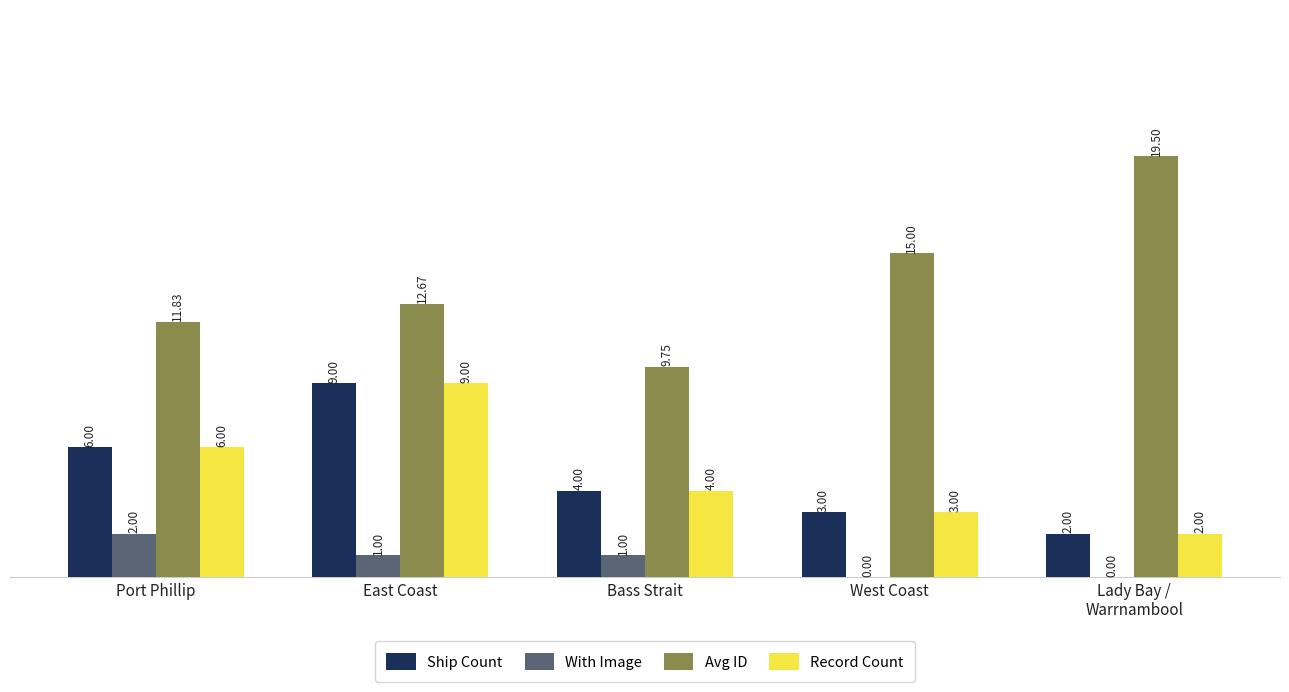

What is the total value across all series at West Coast?

21.0